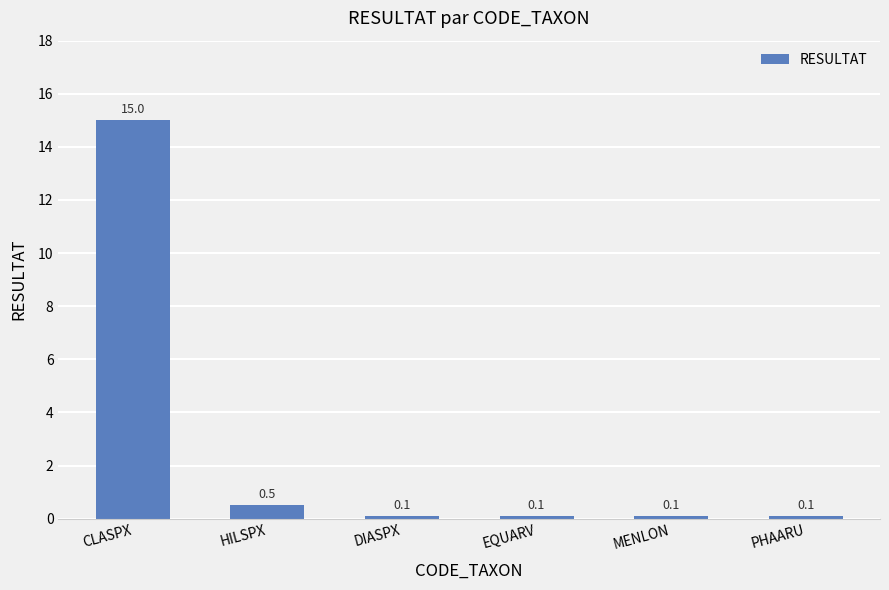

True or false: the data shows 26.7 at CLASPX.

False